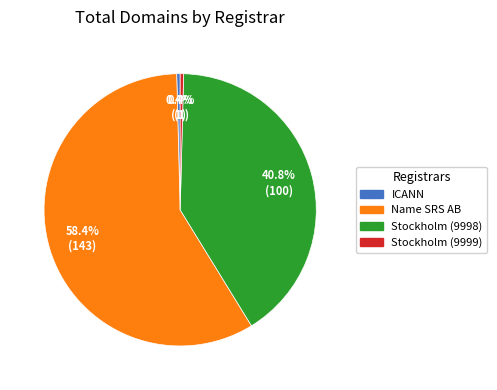

Is there a majority slice in this chart?

Yes